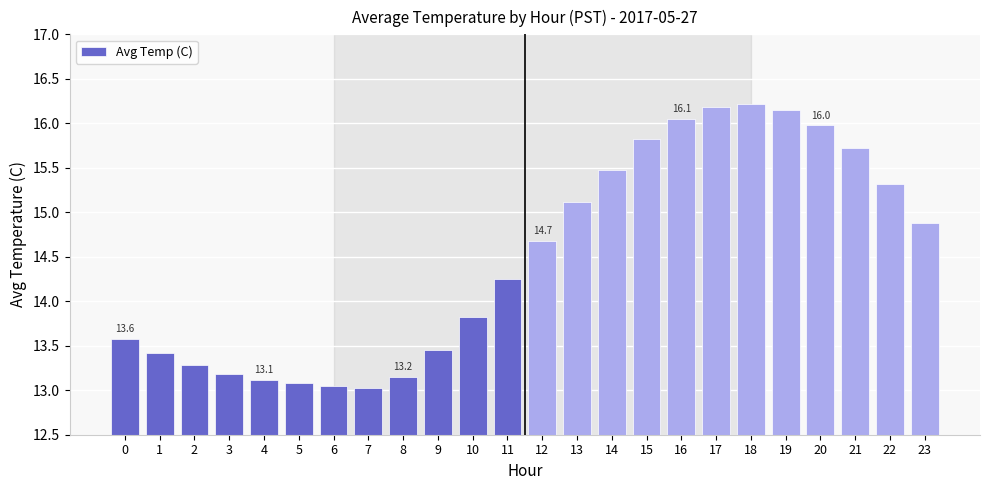

How many categories are shown in the chart?

24